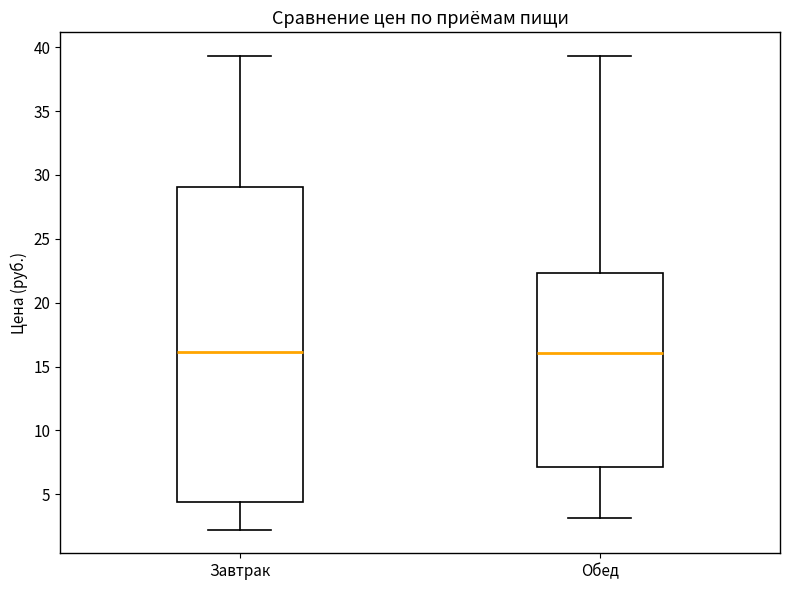

Reading left to right, transcribe this box plot: for each box, give where its median line is, the range the box spans, and where its two whiskers end, as read against the y-axis. The values are not printed on the chart, so give them approximately, as read against the axis.

Завтрак: median 16.0, box 4.5 to 29.0, whiskers 2.0 to 39.5
Обед: median 16.0, box 7.0 to 22.5, whiskers 3.0 to 39.5